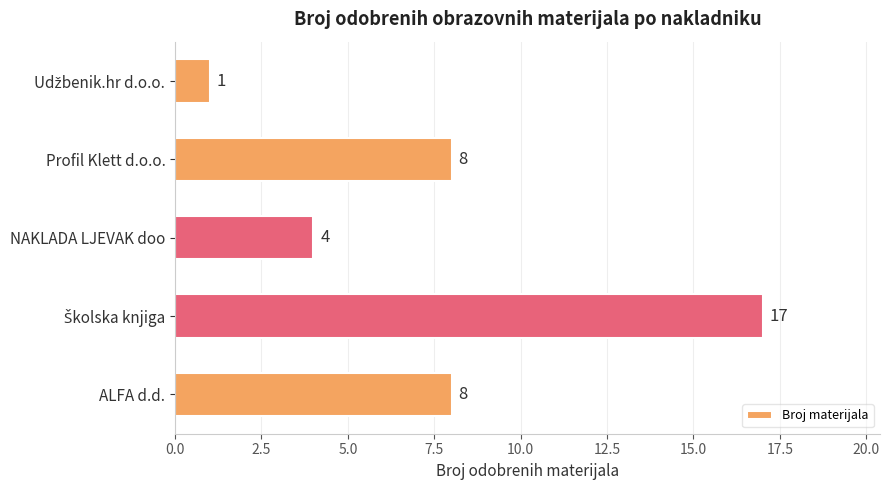

The chart shows a value of 8 at Profil Klett d.o.o.. True or false?

True